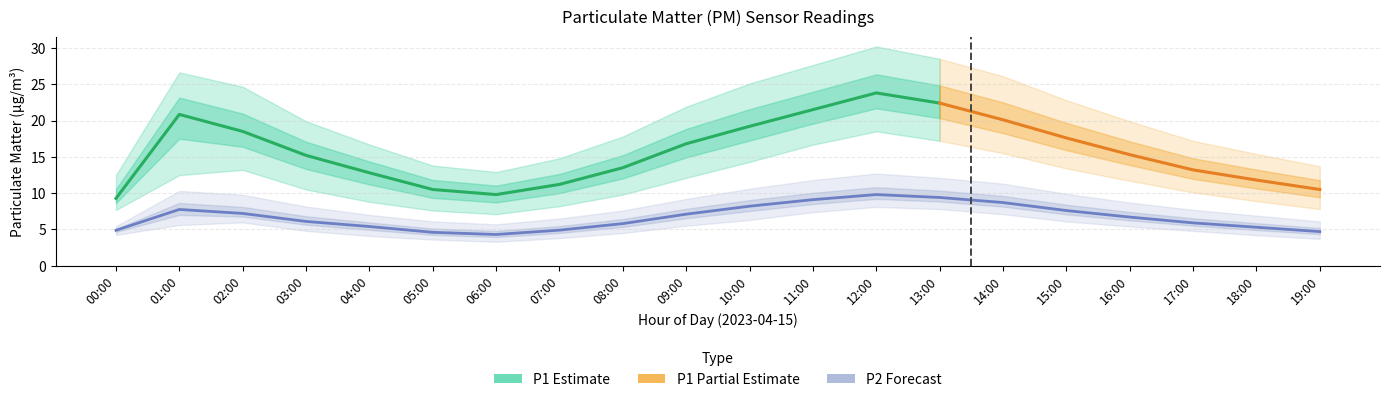

True or false: P1 has a value of 17.3 at 07:00.

False